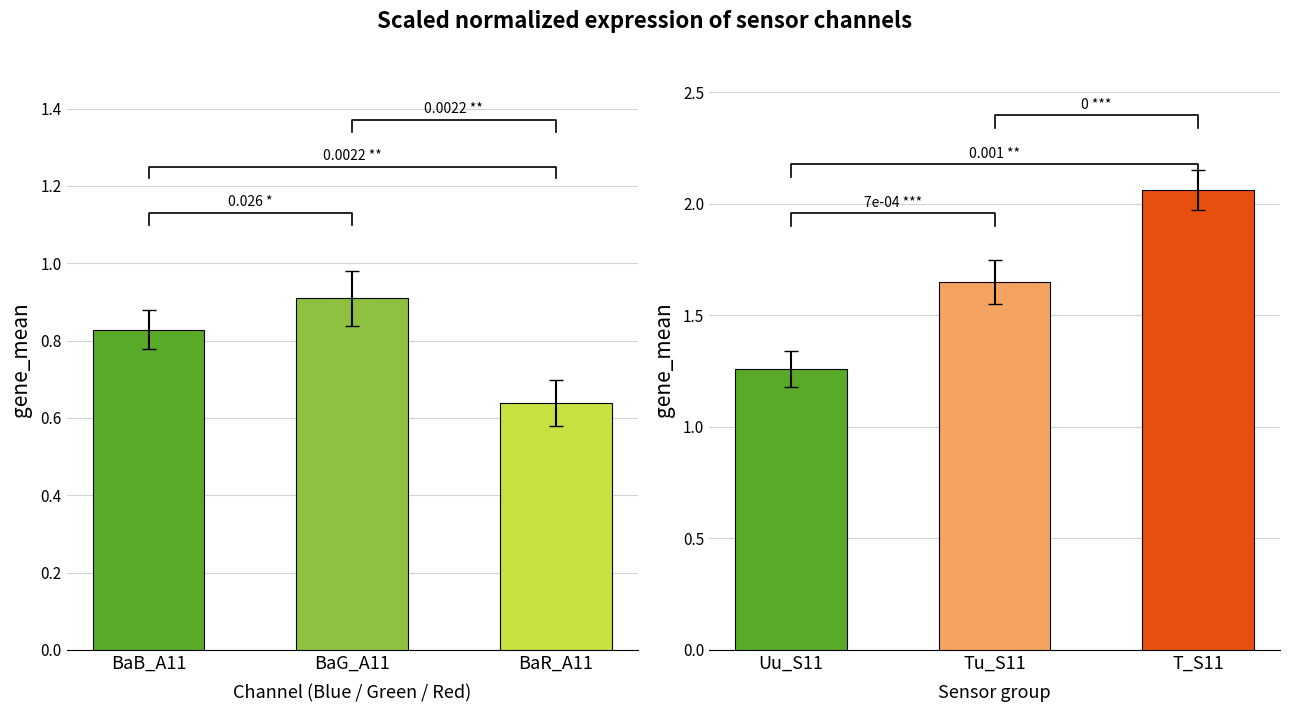

Reading left to right, extract all data points from this chart.

channels: 0.8	0.9	0.6
sensors: 1.3	1.6	2.1